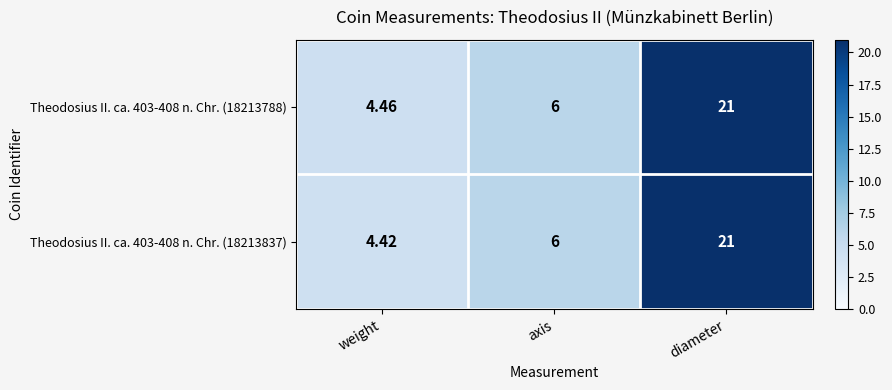

Rank the categories by Theodosius II. ca. 403-408 n. Chr. (18213837) value from lowest to highest.

weight, axis, diameter